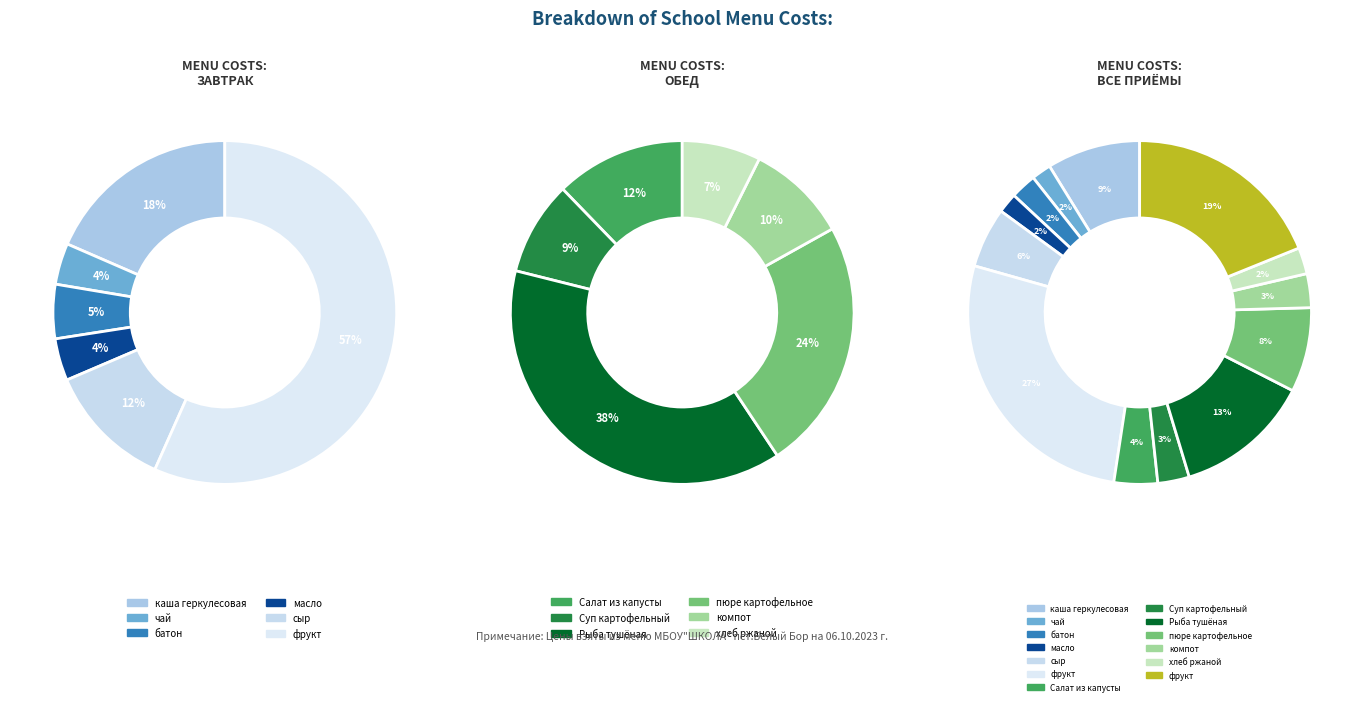

Does компот из сухофруктов account for over 50% of the chart?

No